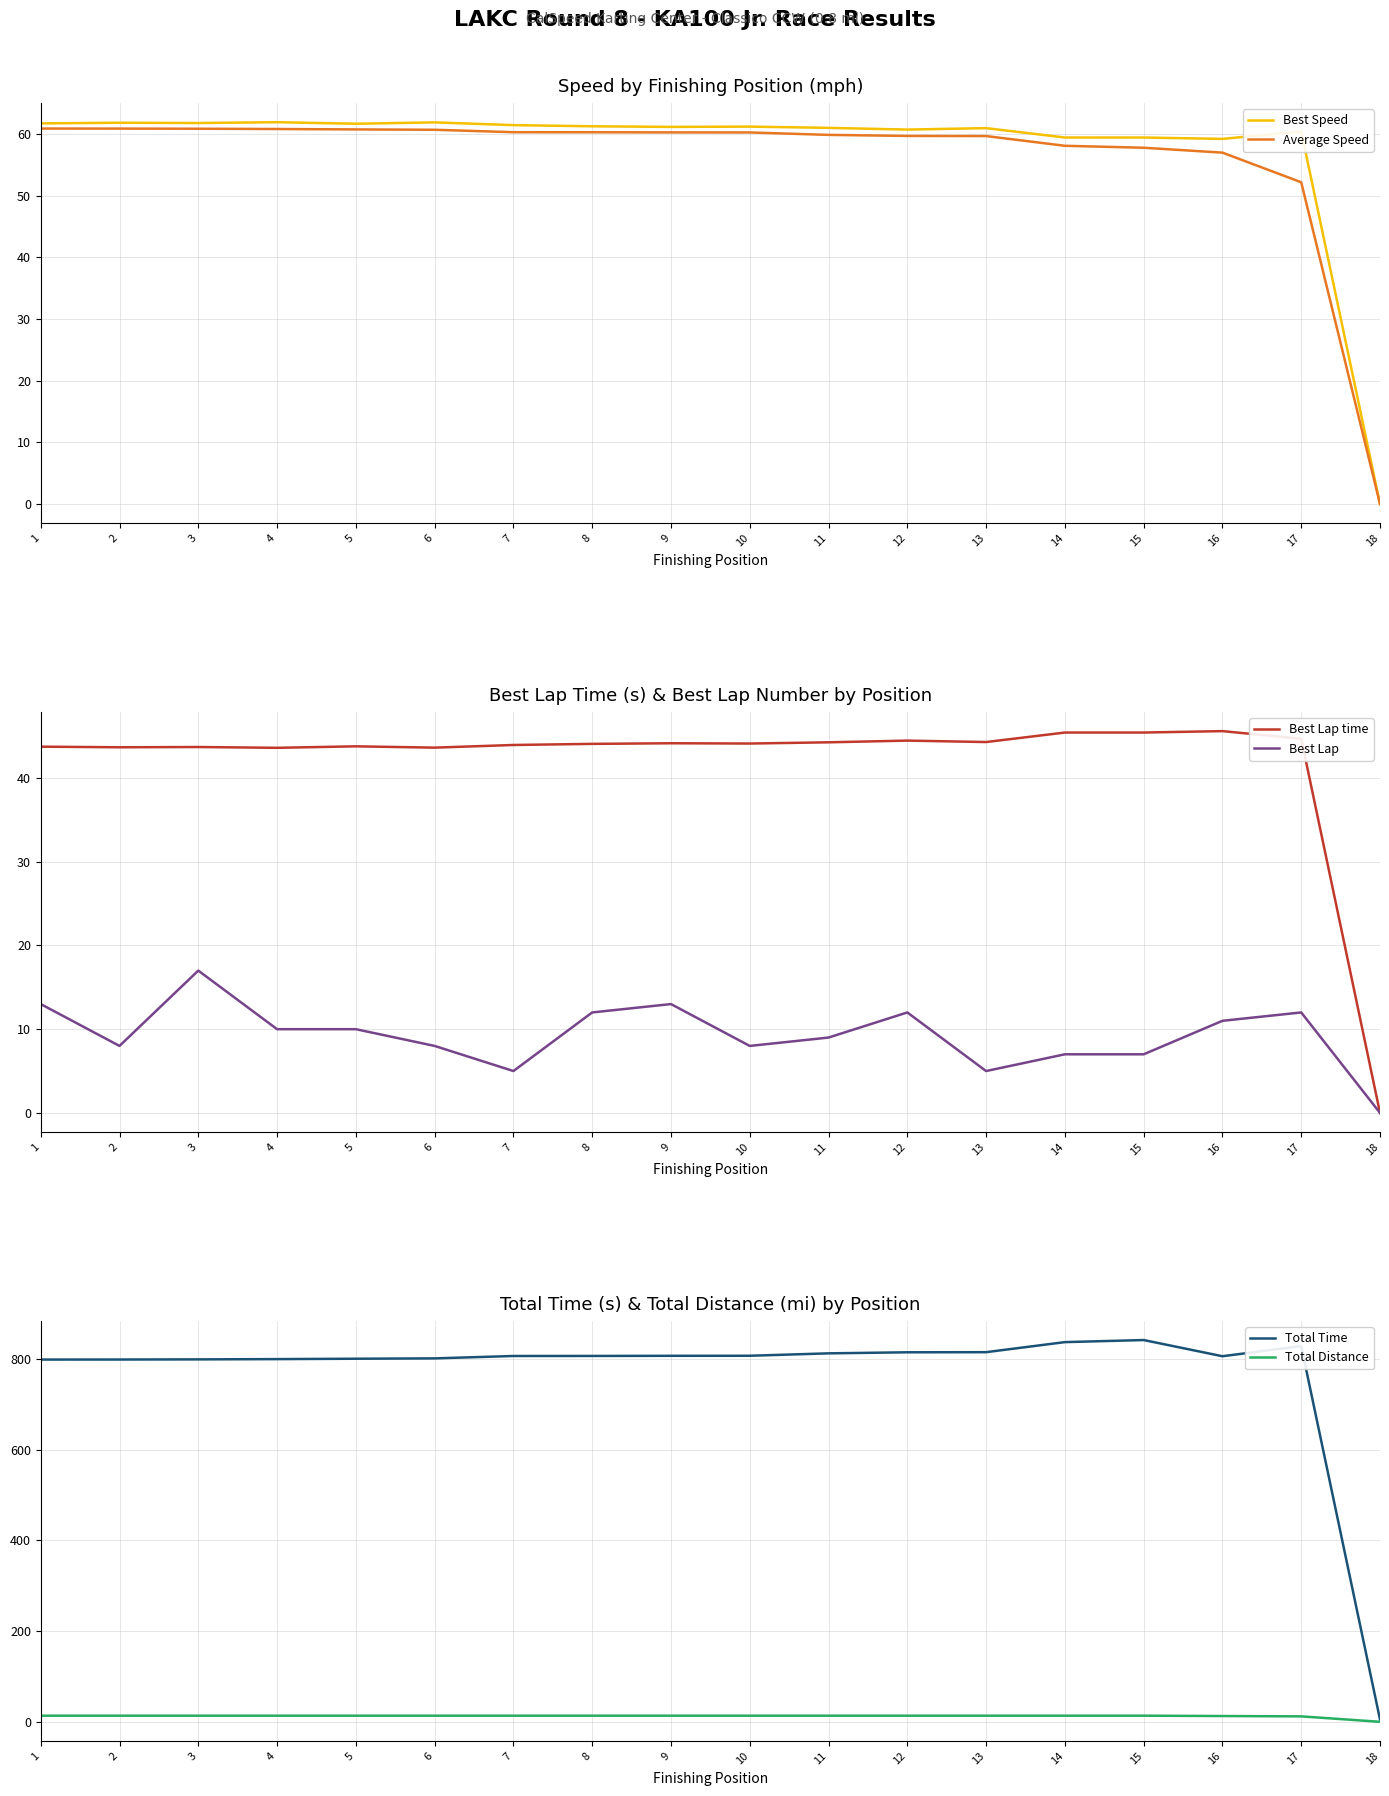

True or false: Best Lap and Best Lap time cross at least once.

False